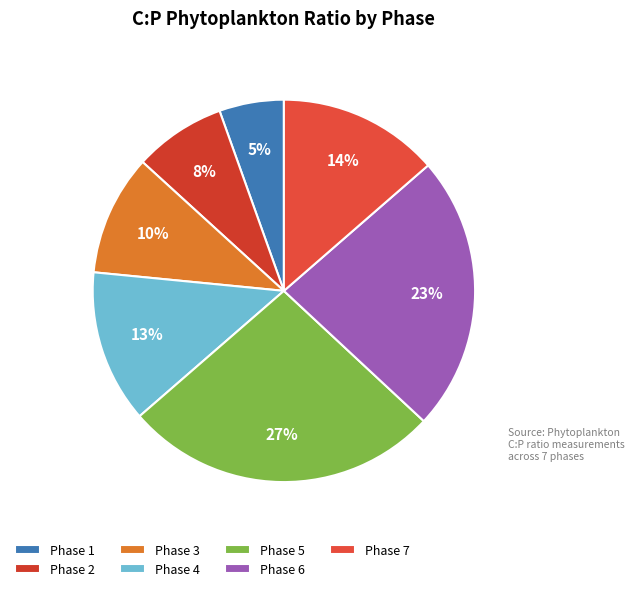

Which slice is the largest?

Phase 5